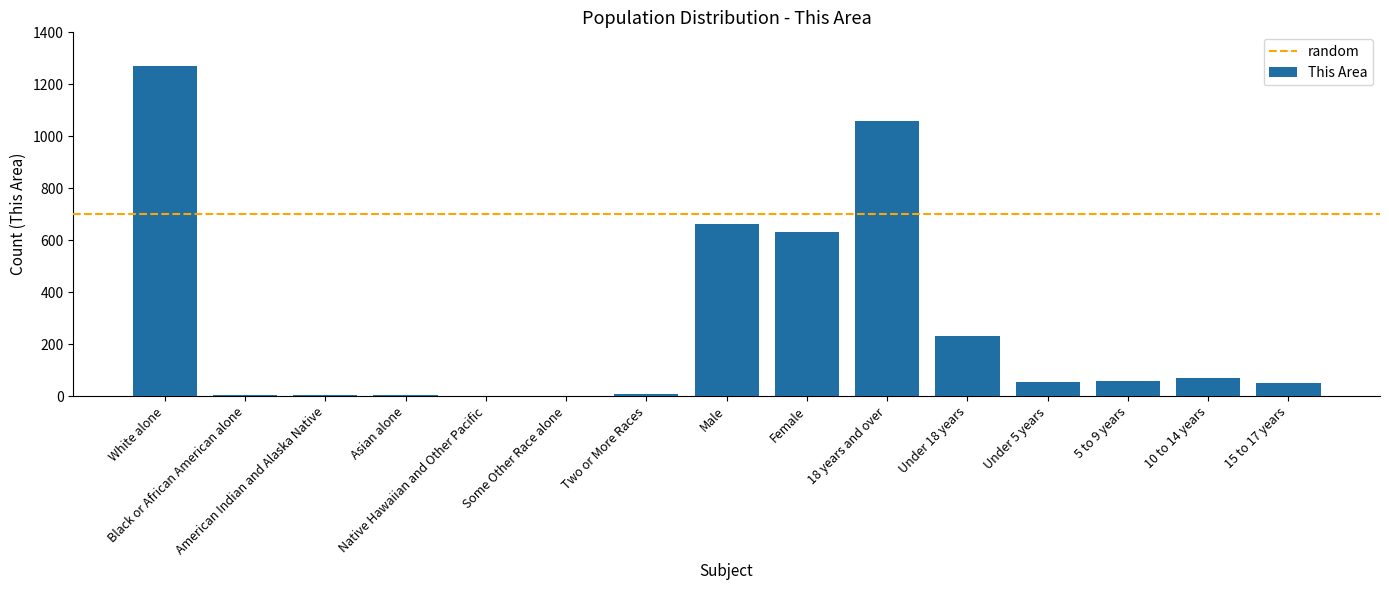

What is the maximum value shown in the chart?

1269